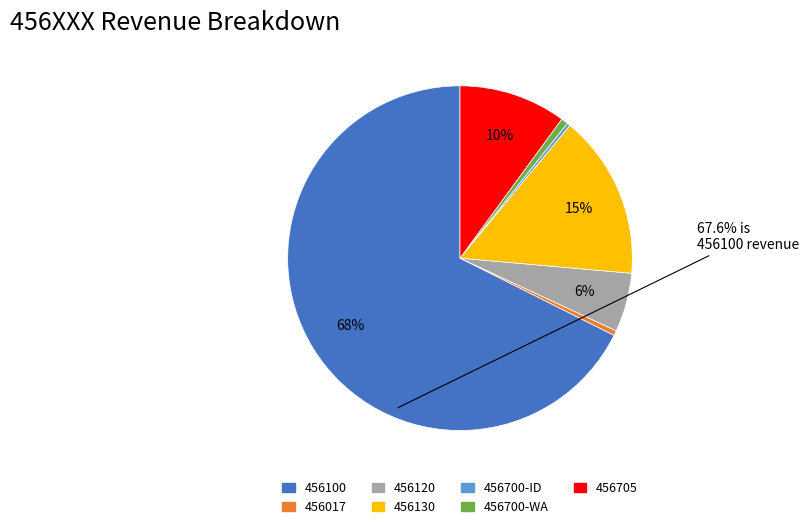

Do 456700-WA and 456705 together represent more than half of the pie?

No